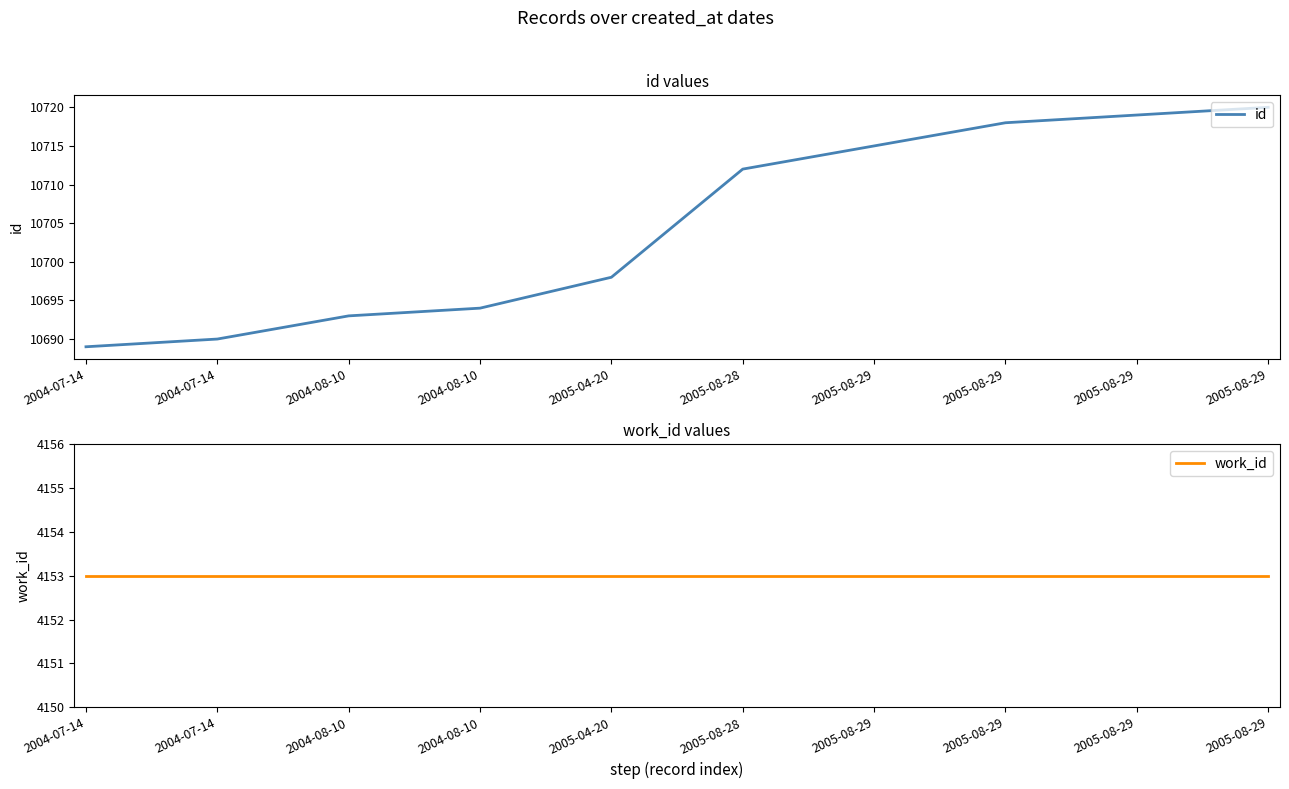

Is the value of work_id at 2005-08-29 greater than the value of id at 2005-08-29?

No